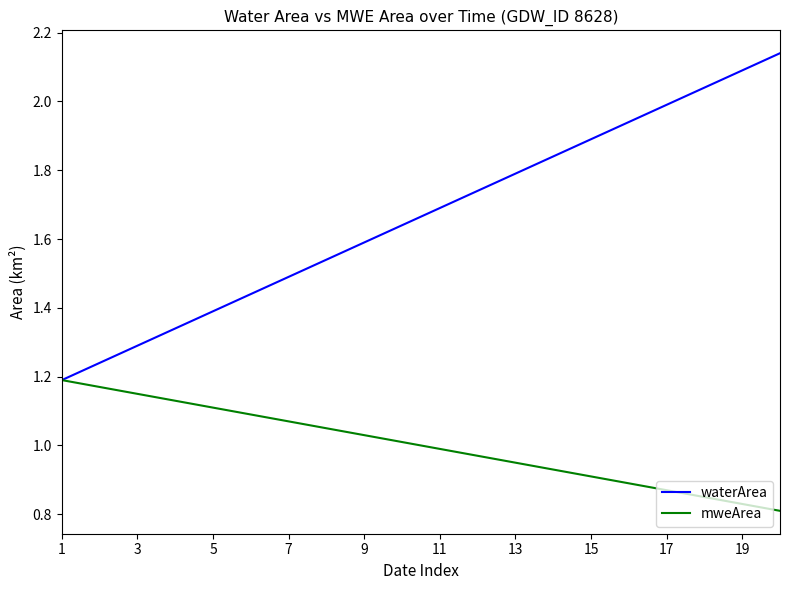

Which series has the widest spread of values?

waterArea